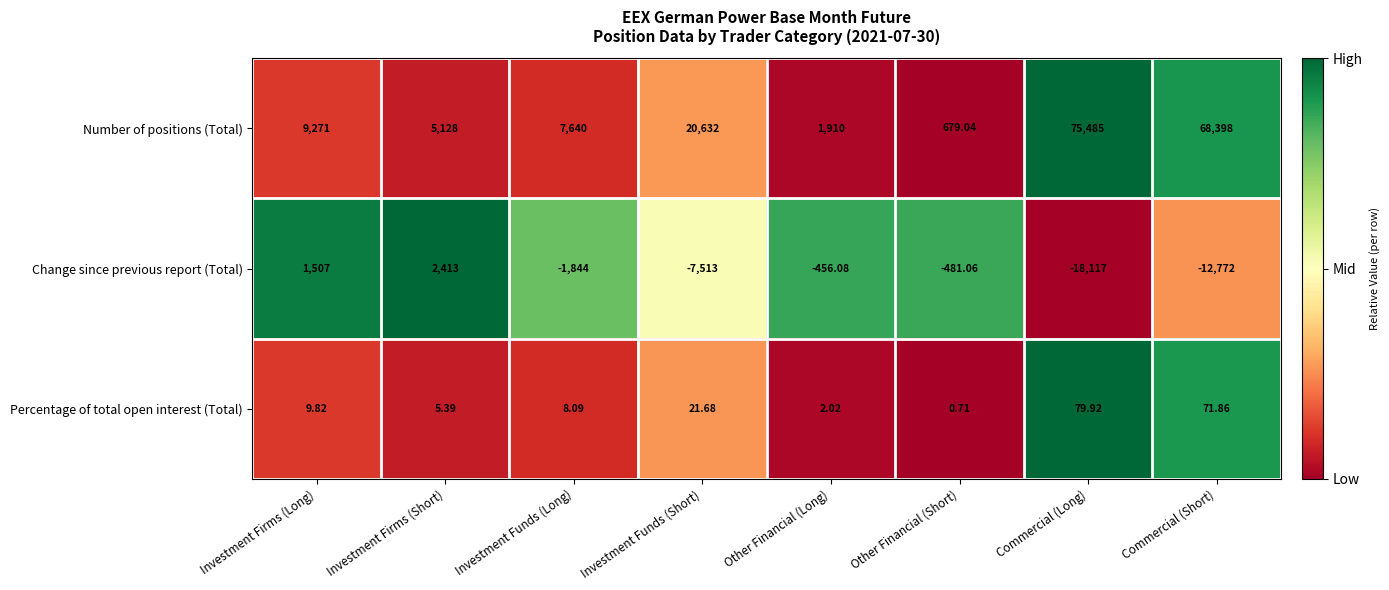

What is the maximum value shown in the chart?

75485.0